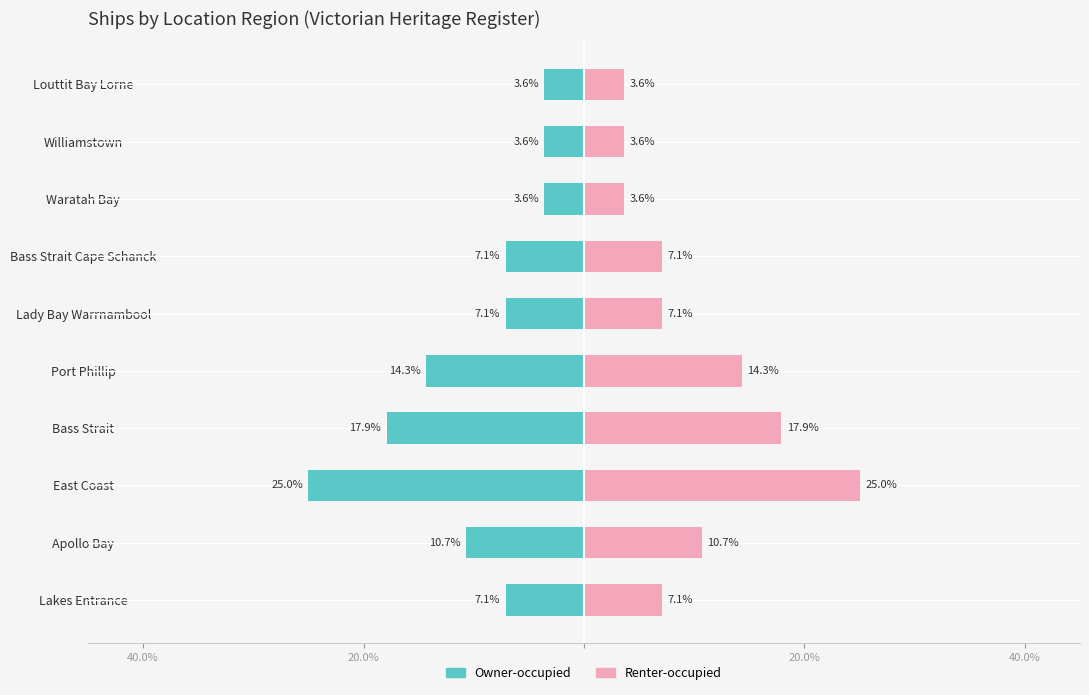

The value of Renter-occupied at Lakes Entrance is 2.2. True or false?

False